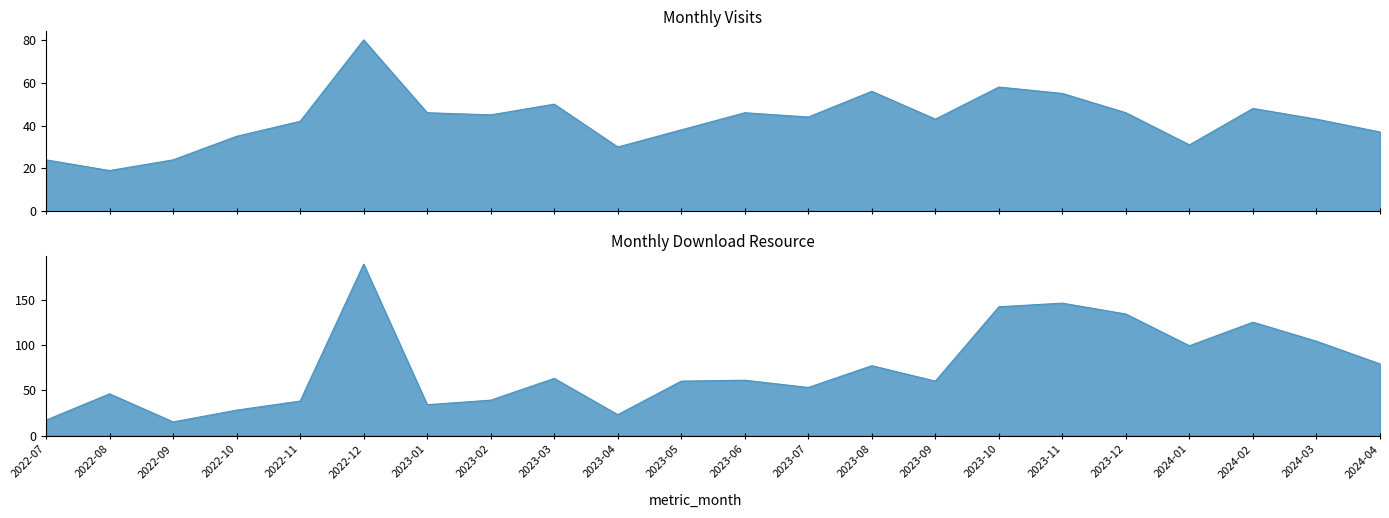

What is the sum of the monthly_download_resource values at 2022-08 and 2023-02?

85